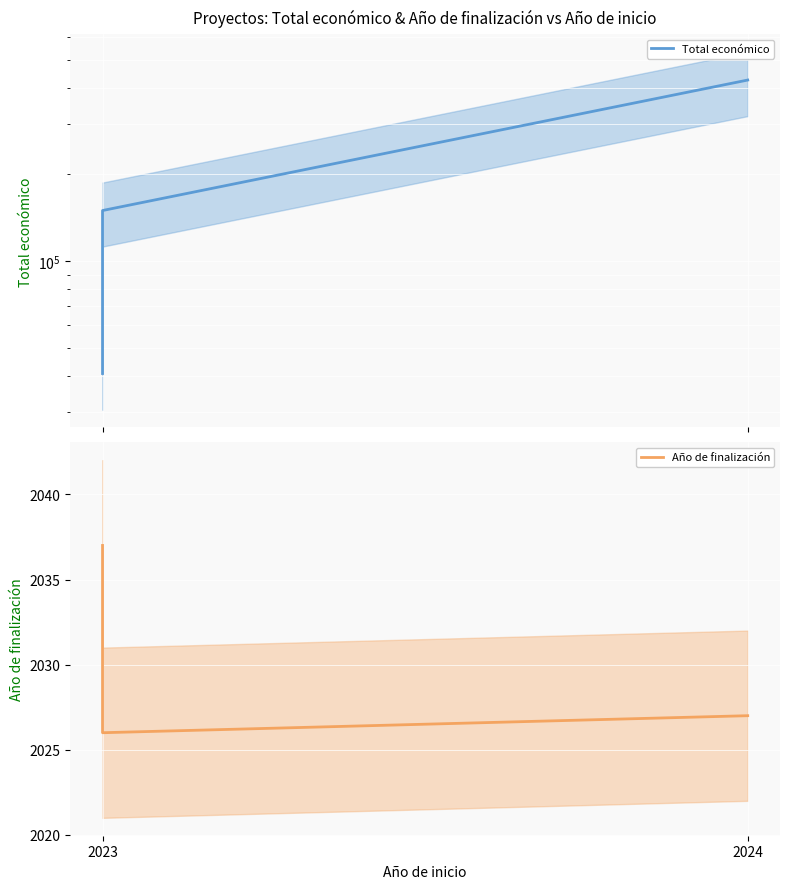

In Año de finalización, how many points are lower than both neighbors (excluding endpoints)?

1